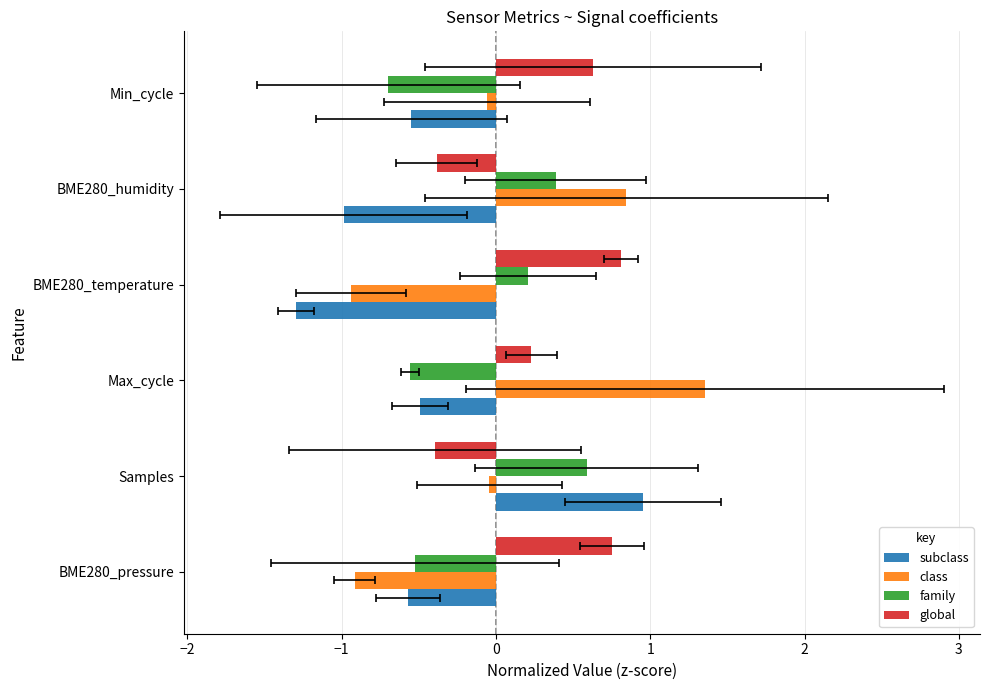

What position from the right is Samples?

5